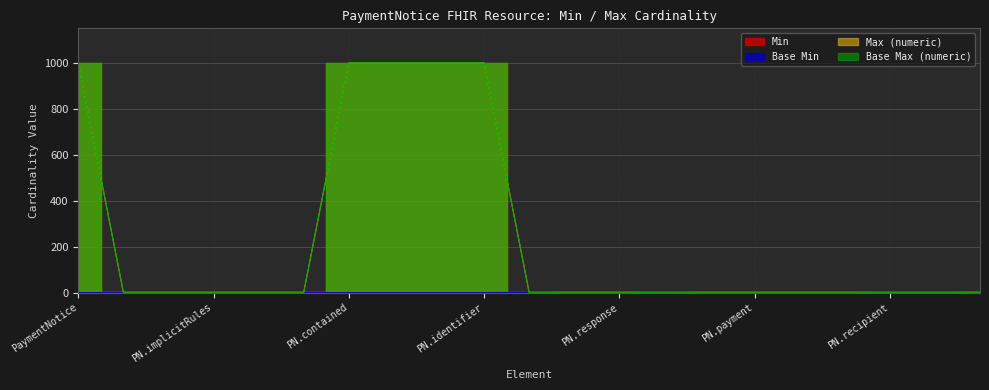

What are all the series names shown in the legend?

Min, Base Min, Max (numeric), Base Max (numeric)